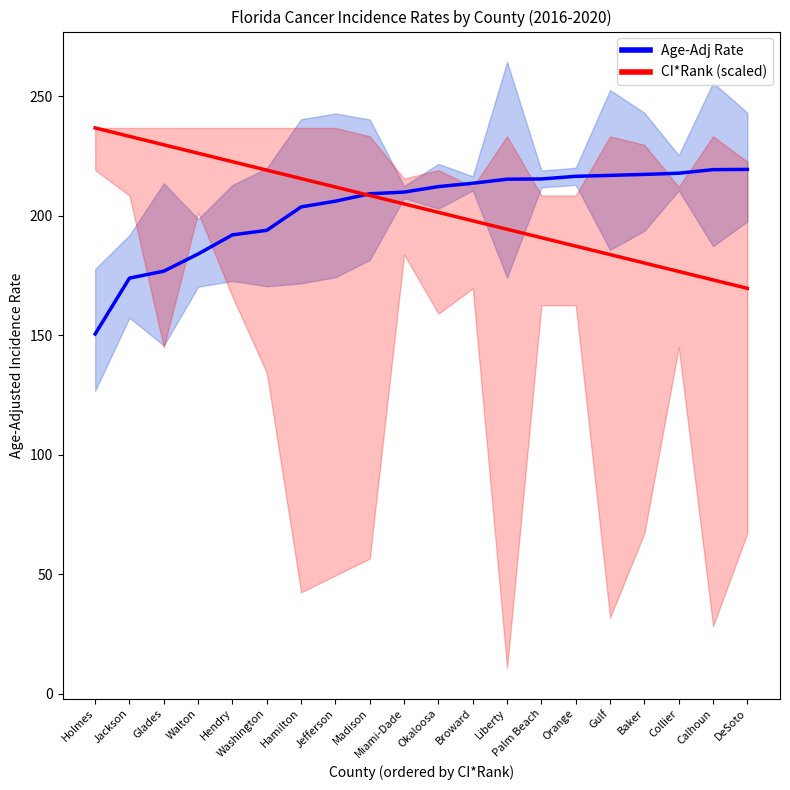

Which series has the largest total across all categories?

CI*Rank (scaled)